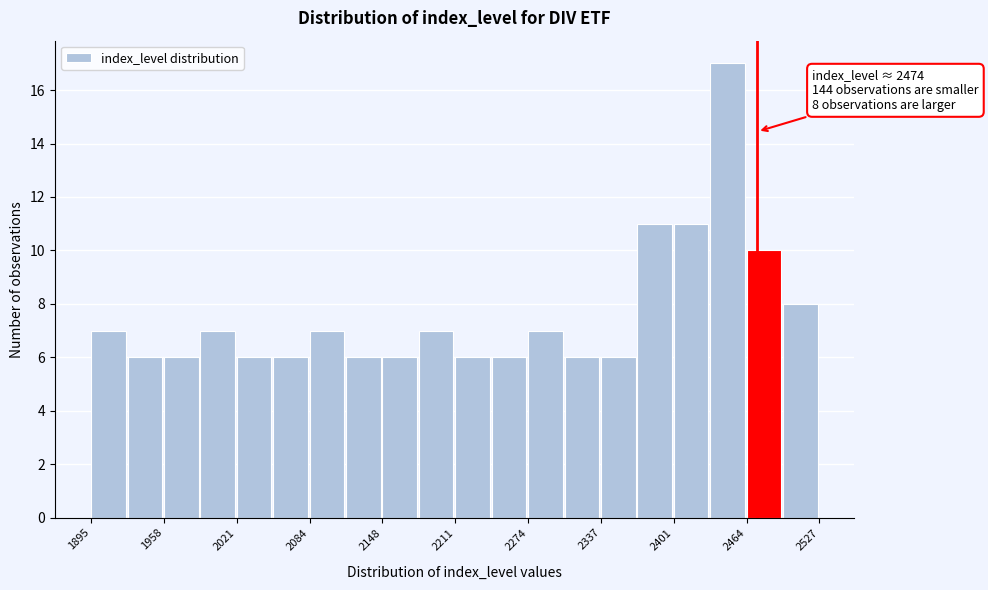

Read against the x-axis, roughly where is the centre of the tallest bar?

2450